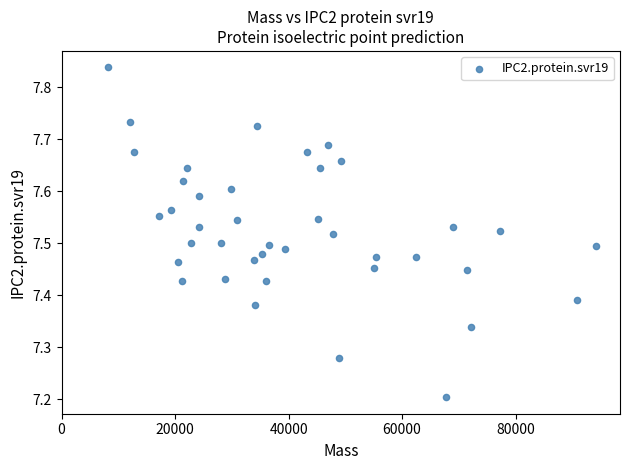

What is the range of Y values (max minus min)?

0.6